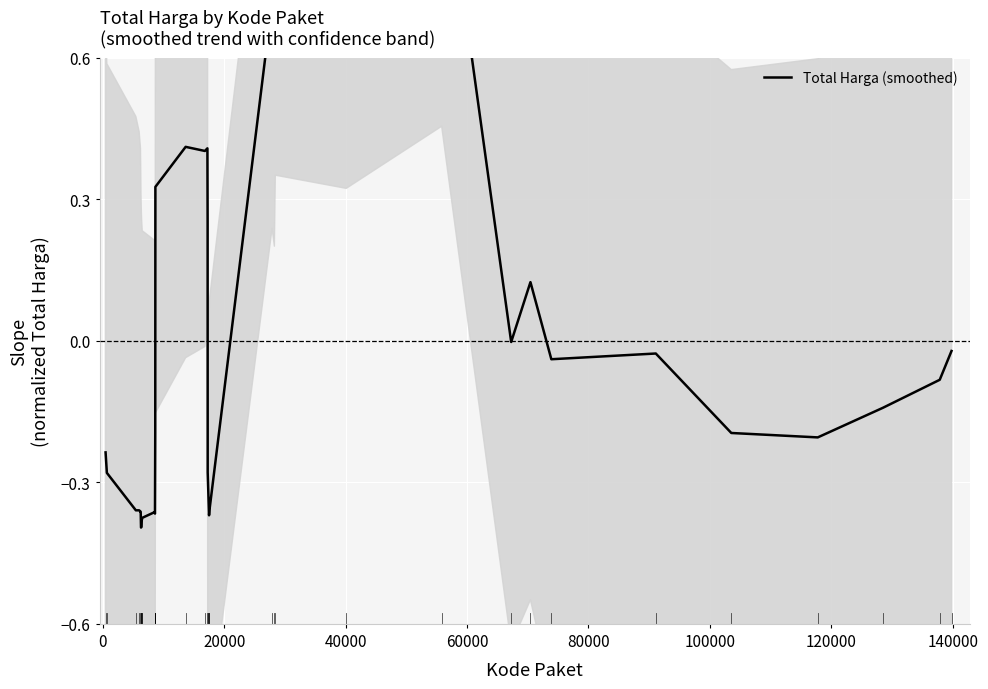

How many negative values are there?

24